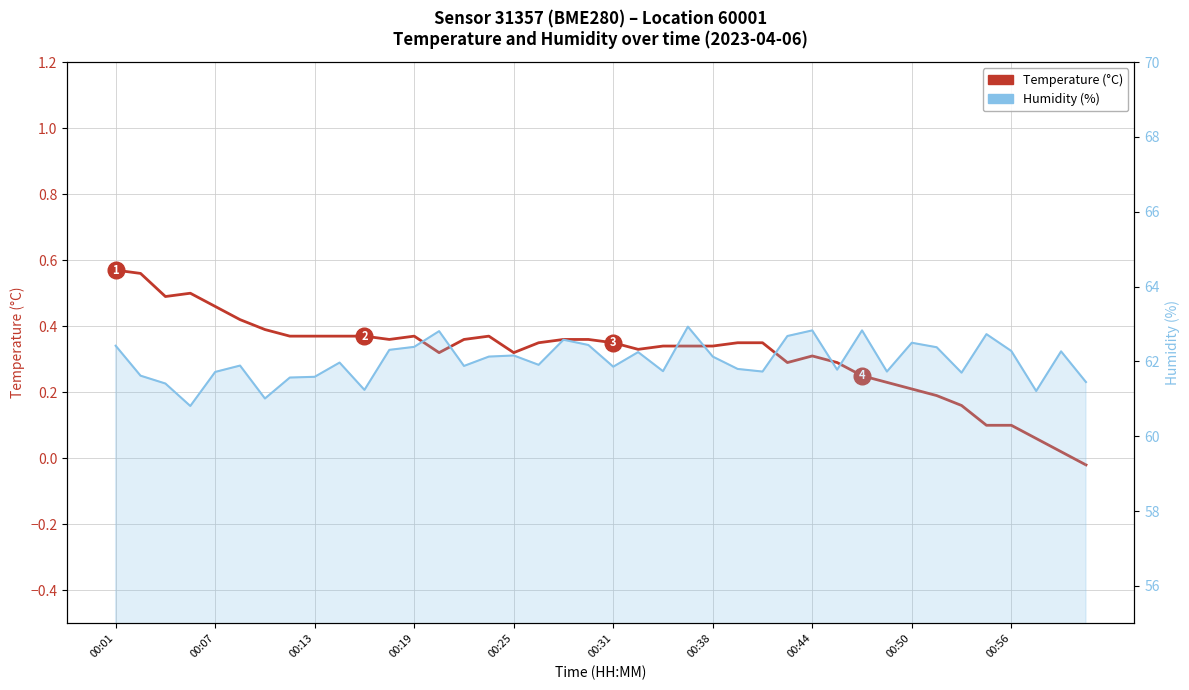

True or false: temperature and humidity intersect in this chart.

False